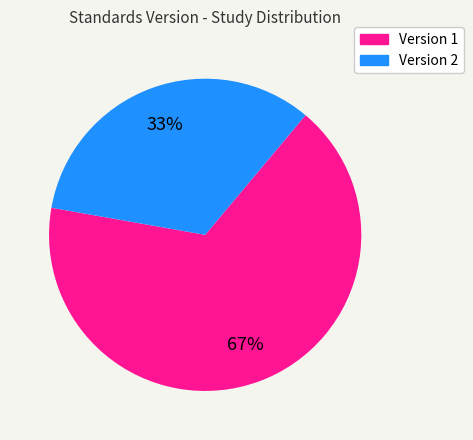

Does any single category account for the majority?

Yes